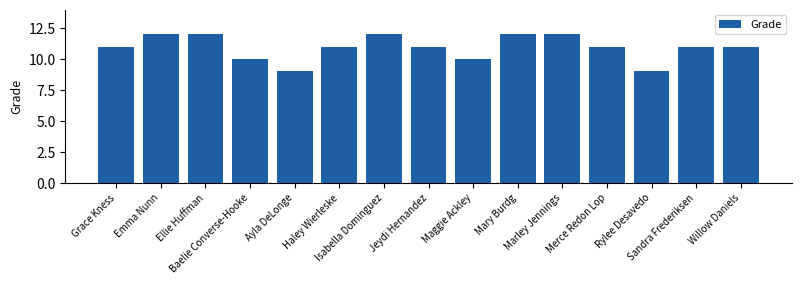

Count the number of categories in the chart.

15